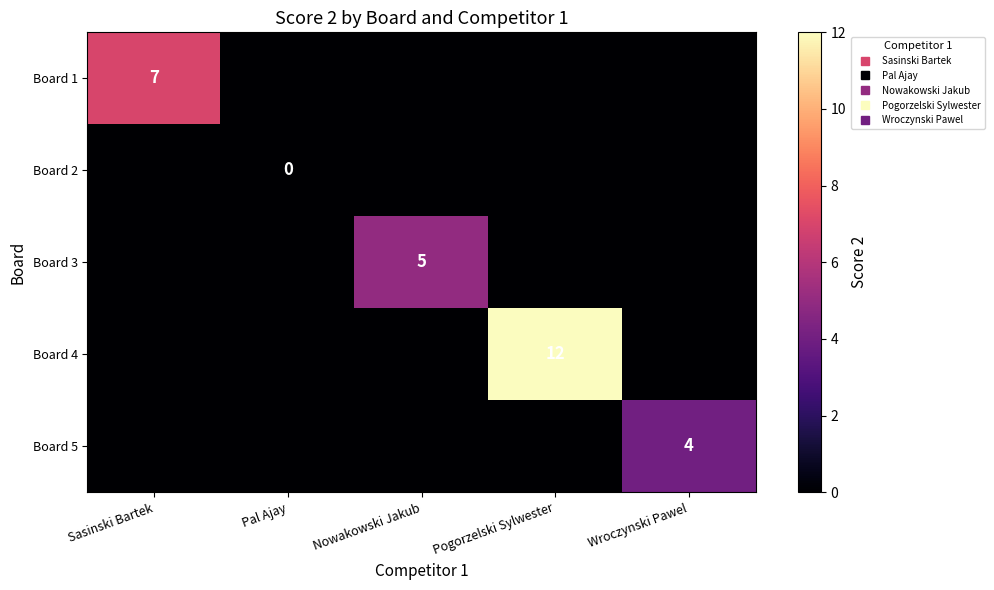

At which category does the chart reach its peak across all series?

Pogorzelski Sylwester